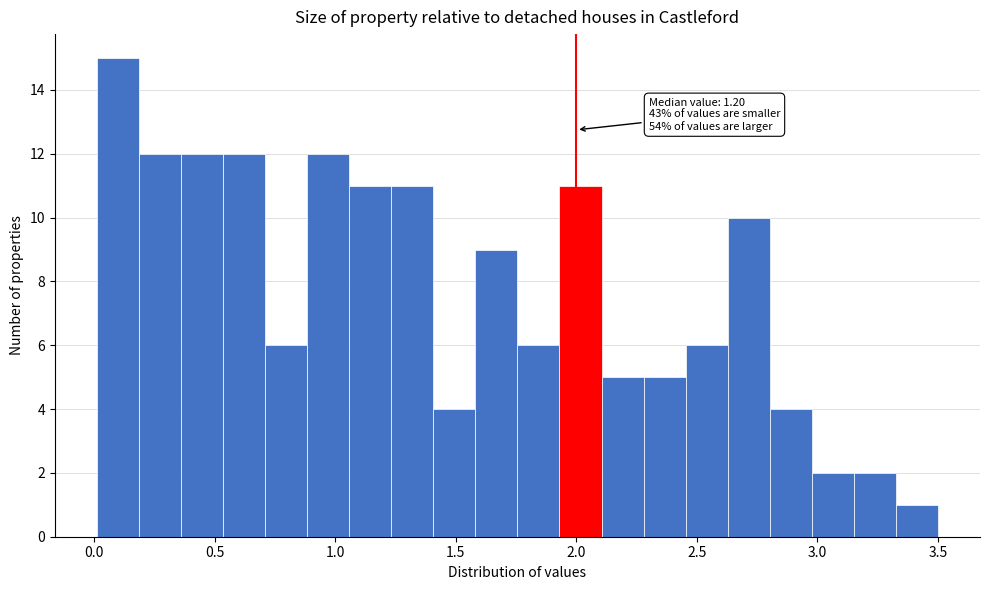

Around what value on the x-axis is the tallest bar? Give the approximate position of its centre, as read against the axis.

0.10